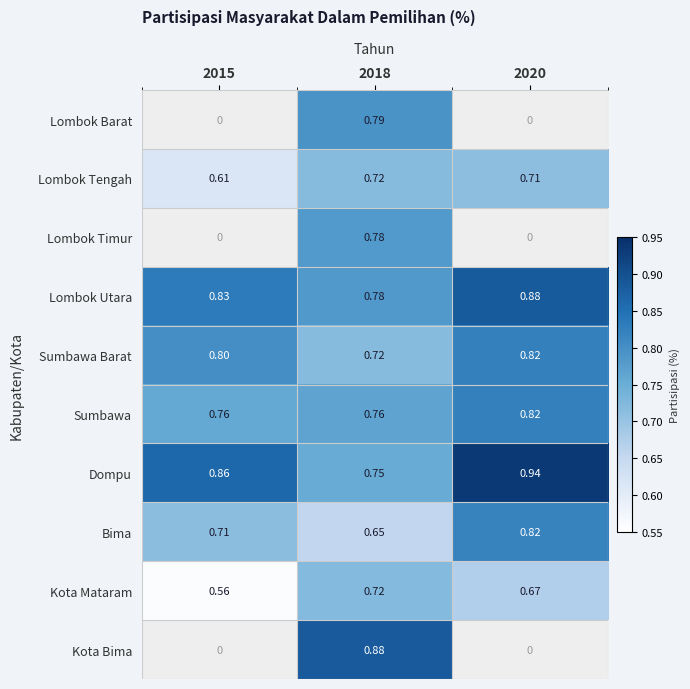

What is the minimum value for Sumbawa?

0.8